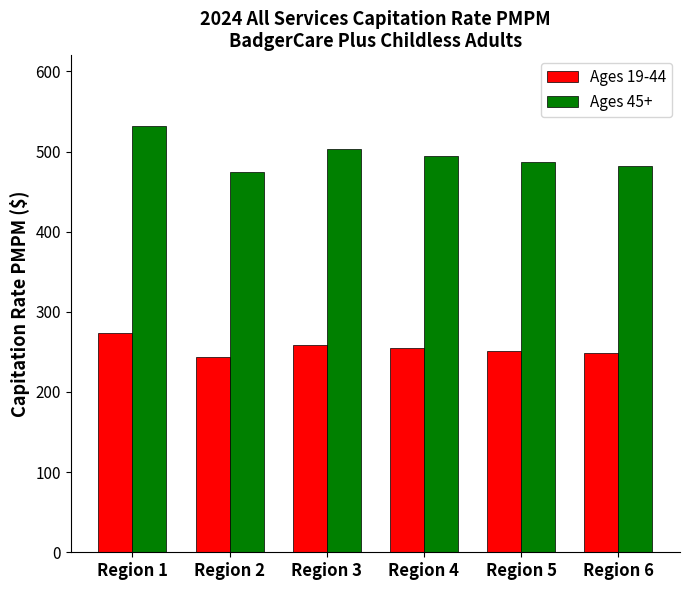

Does the chart contain stacked bars?

No